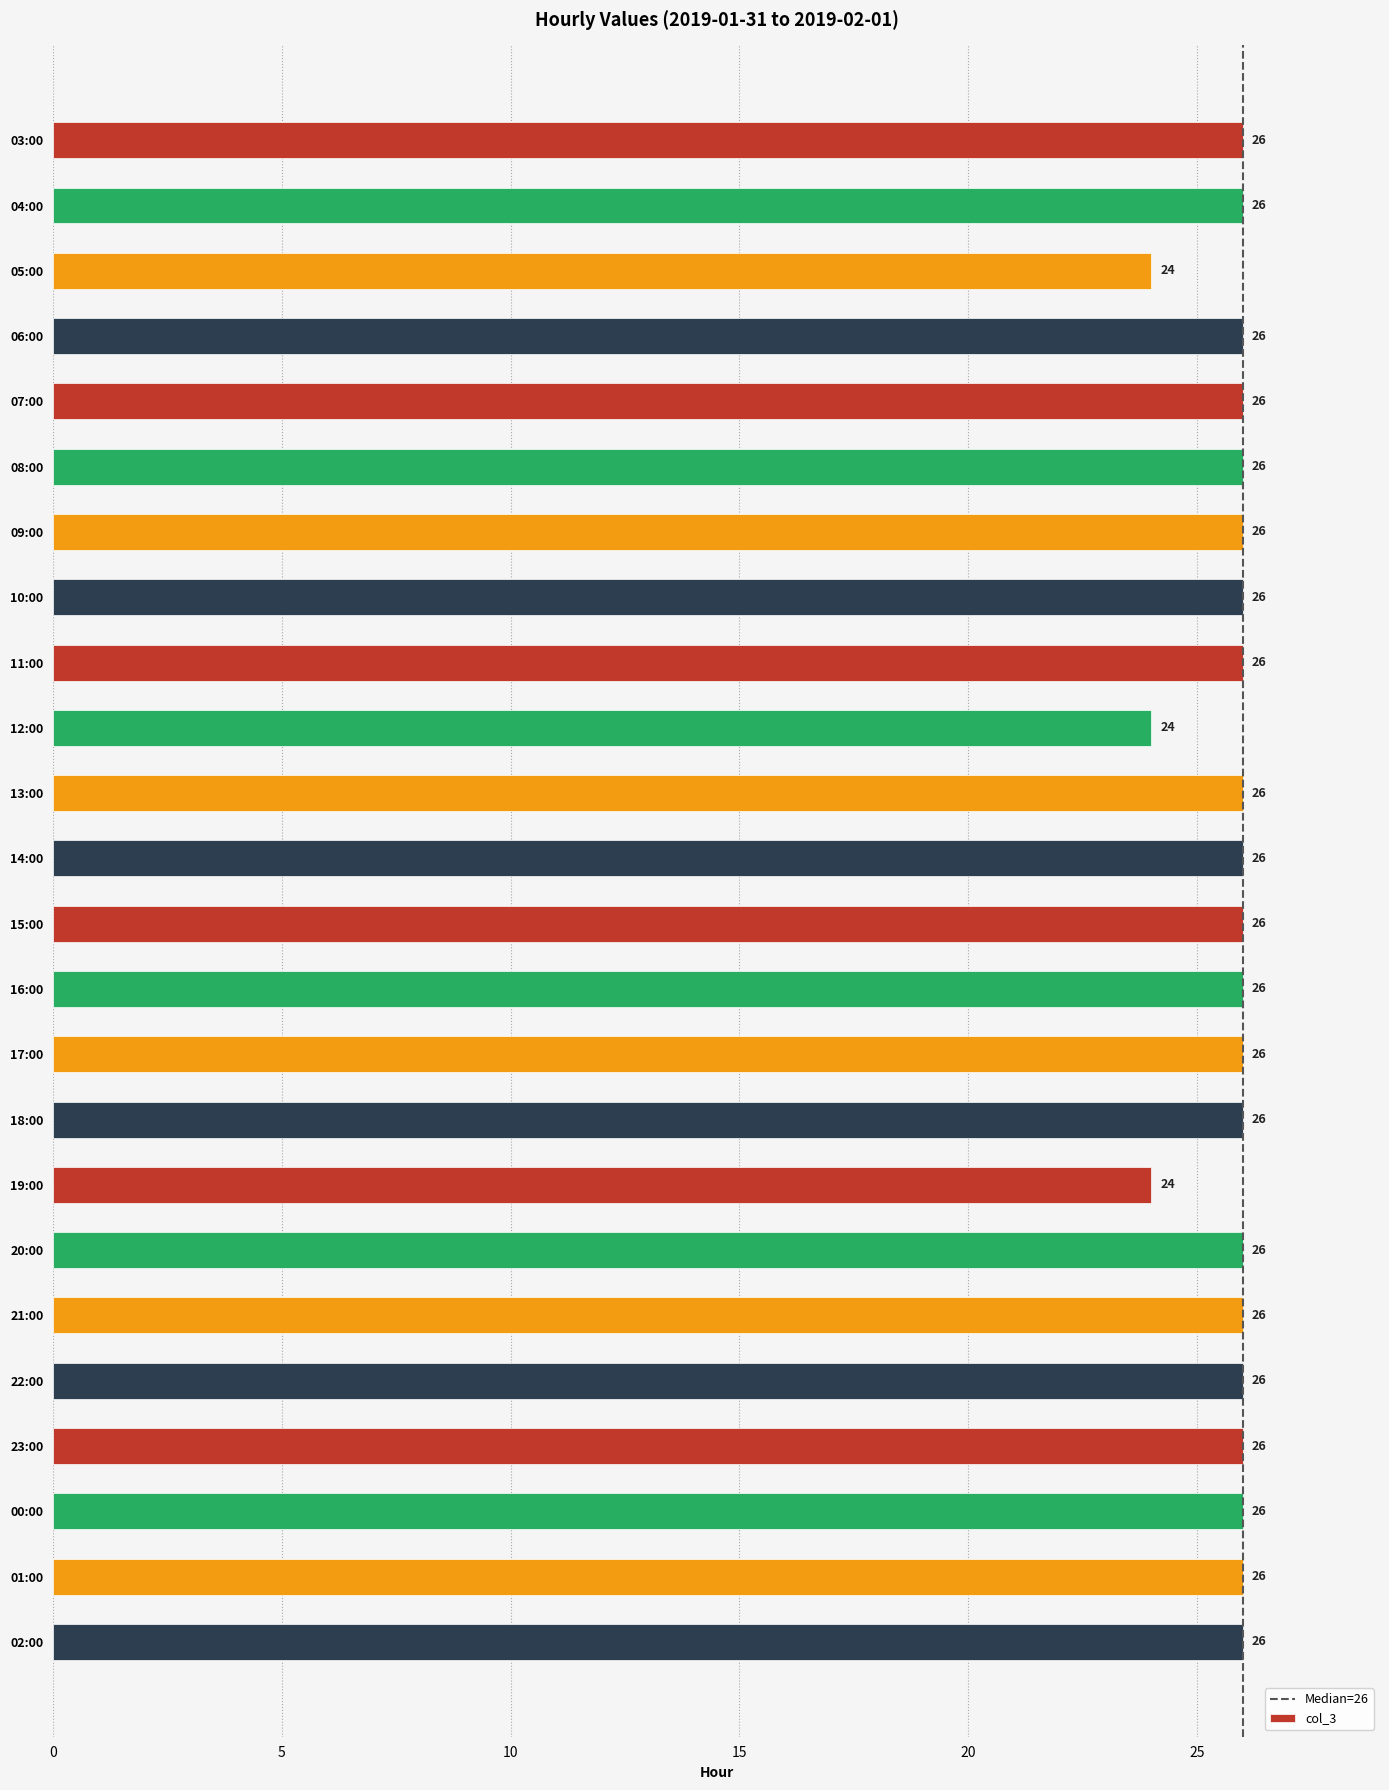

How many data points does each series have?

24